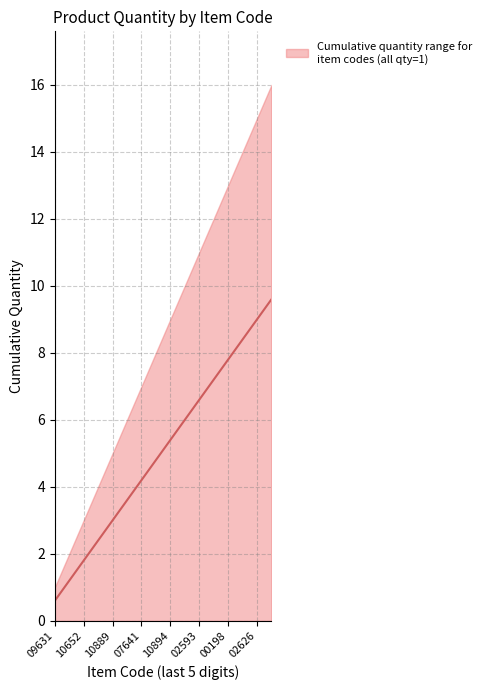

What is the label of the 5th point from the left?

10889